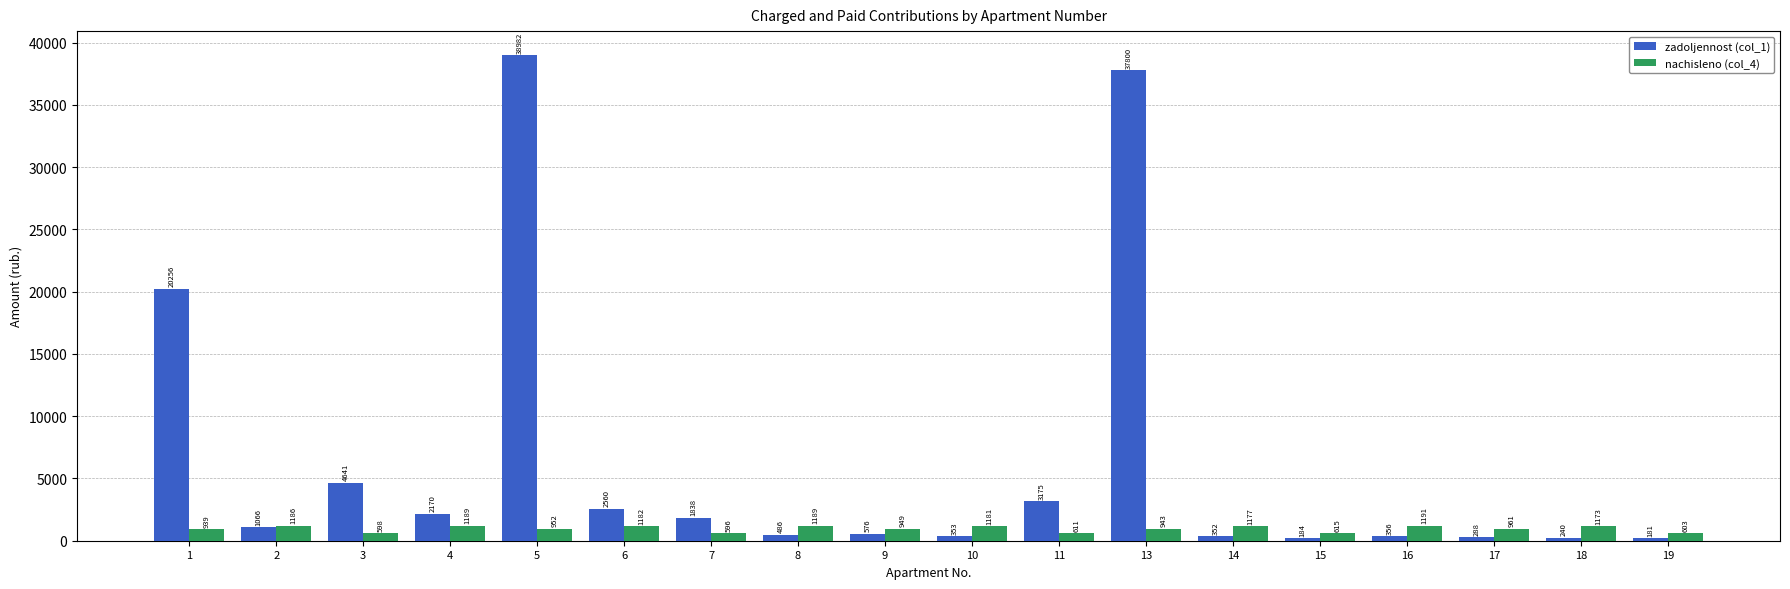

The zadoljennost (col_1) series shows 25408.3 at 5. True or false?

False